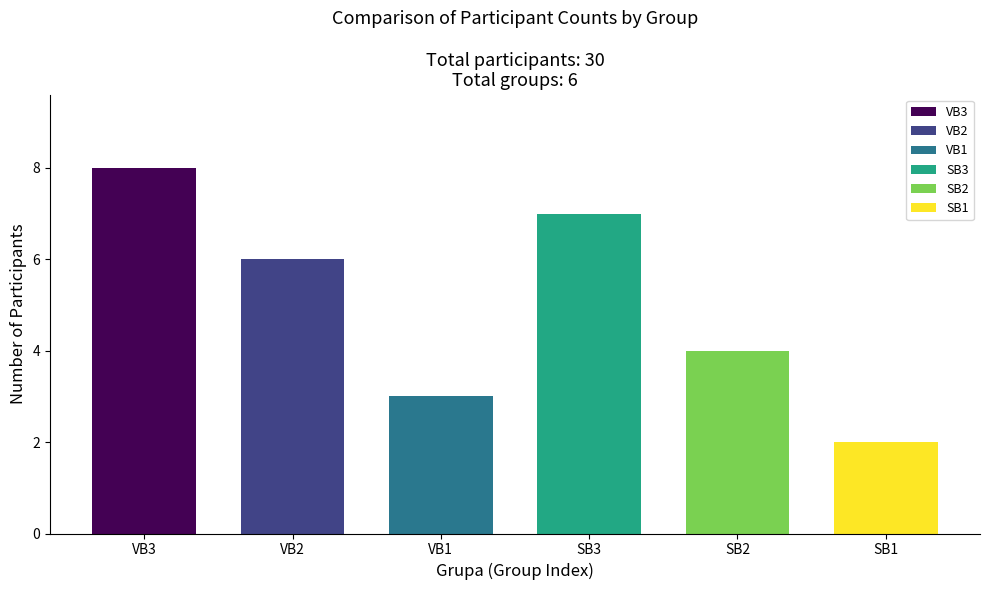

What position from the right is SB1?

1